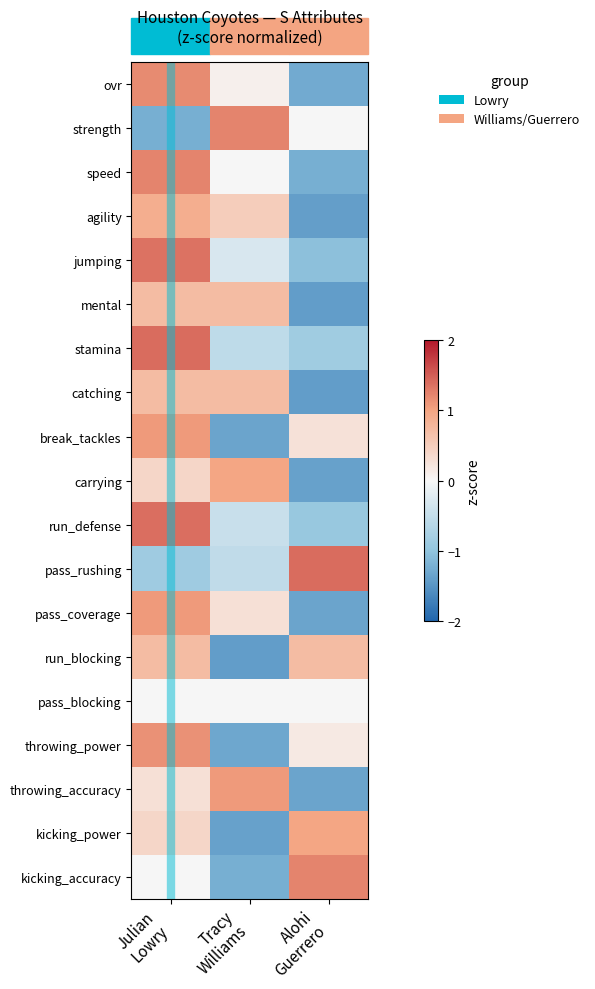

Count the number of data series in this chart.

19